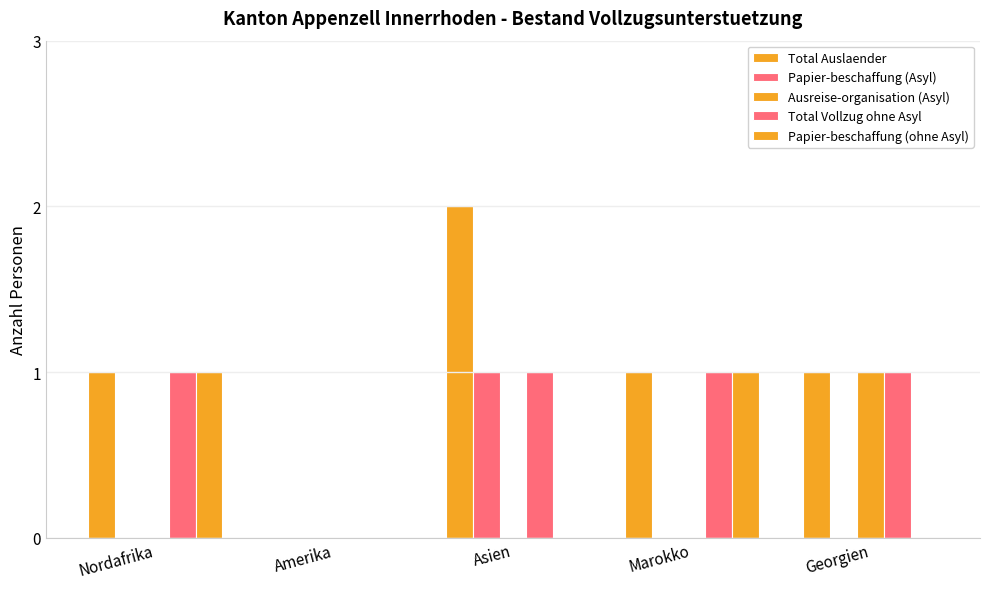

How many data points does each series have?

5